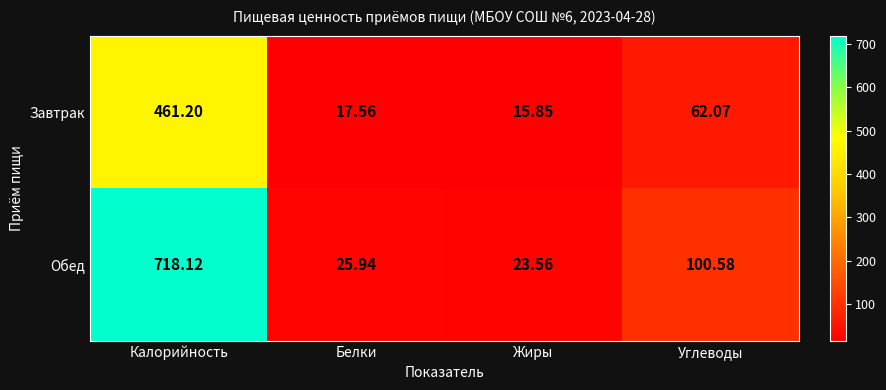

Which category has the lowest value across all series?

Жиры